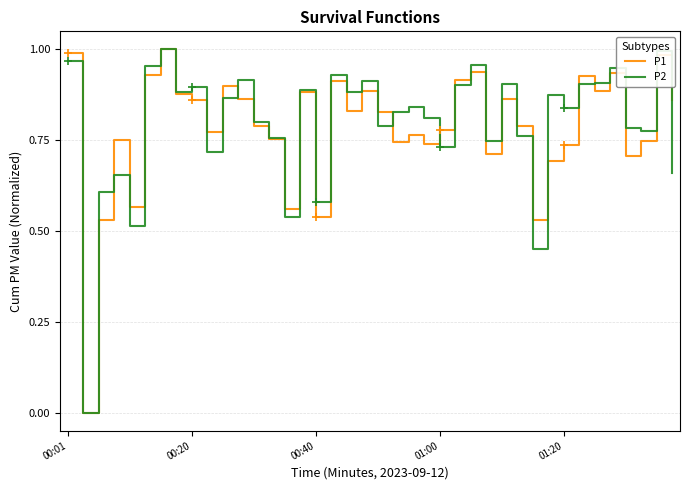

How many lines are shown in the chart?

2